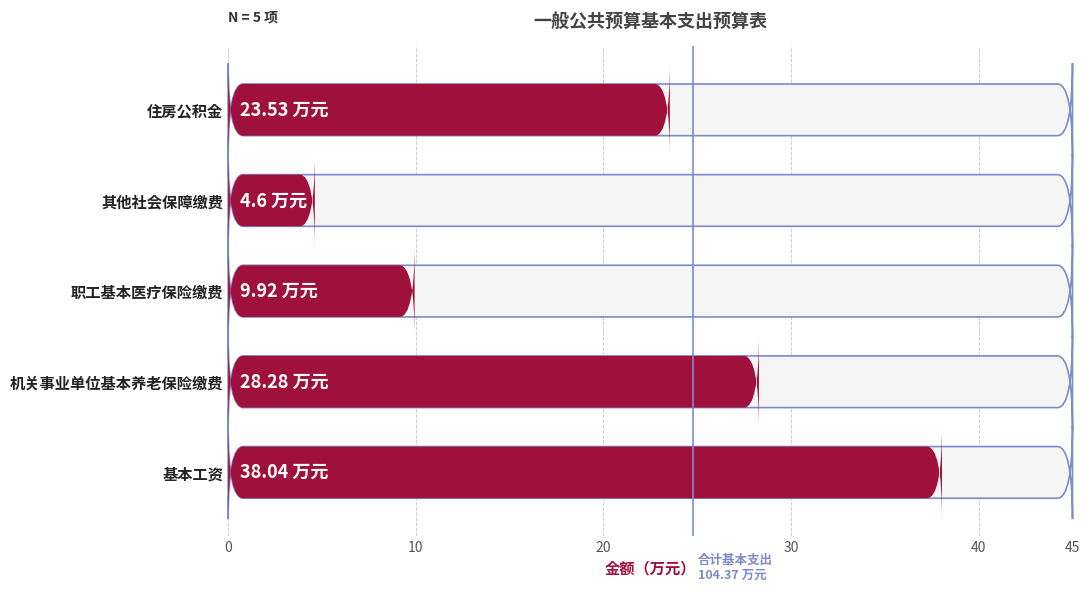

What is the difference between the maximum and second lowest values?

28.1